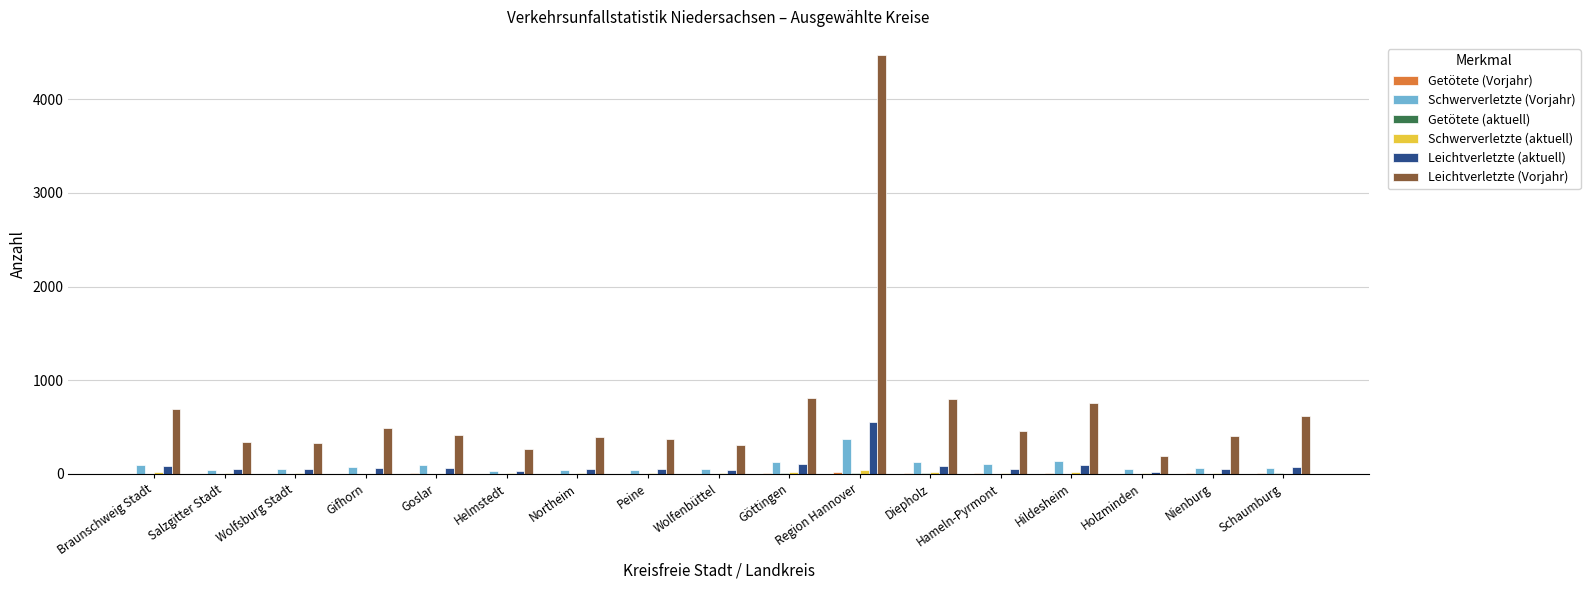

Which series has the largest total across all categories?

Leichtverletzte (Vorjahr)